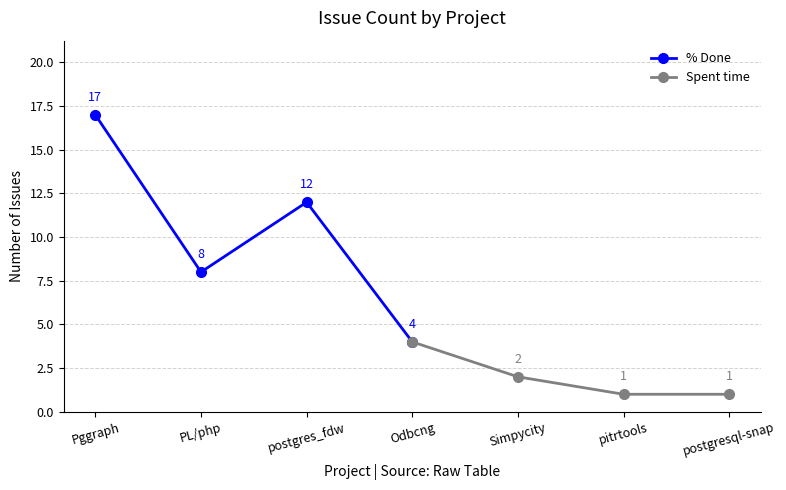

Which has a higher value, Pggraph or postgres_fdw?

Pggraph